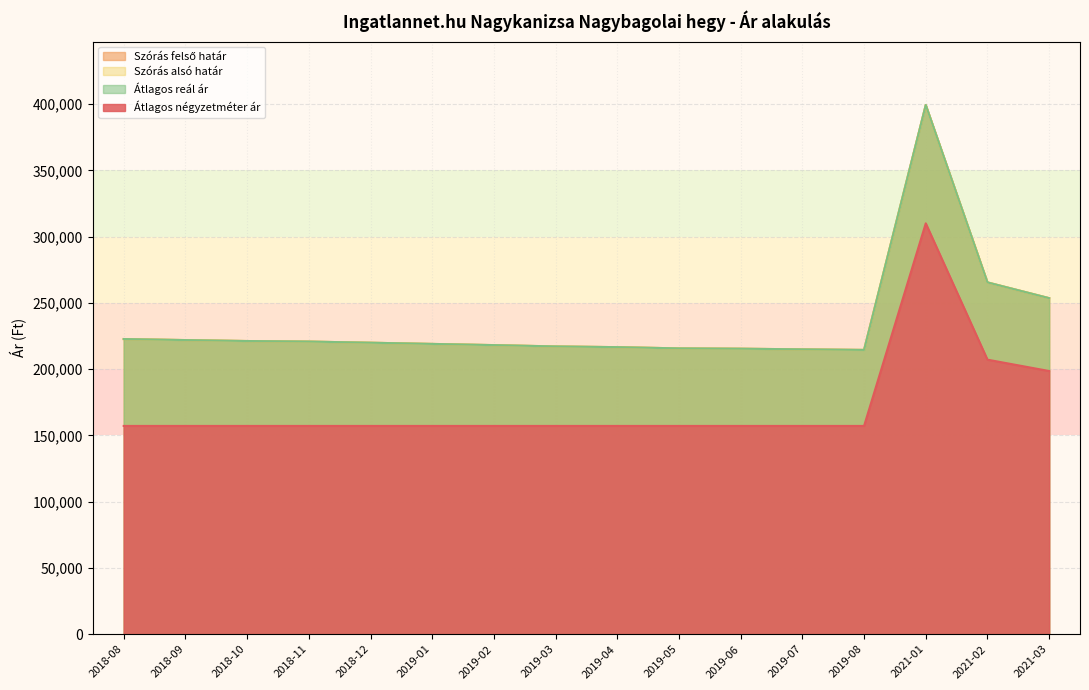

What is the label of the 10th point from the left?

2019-05